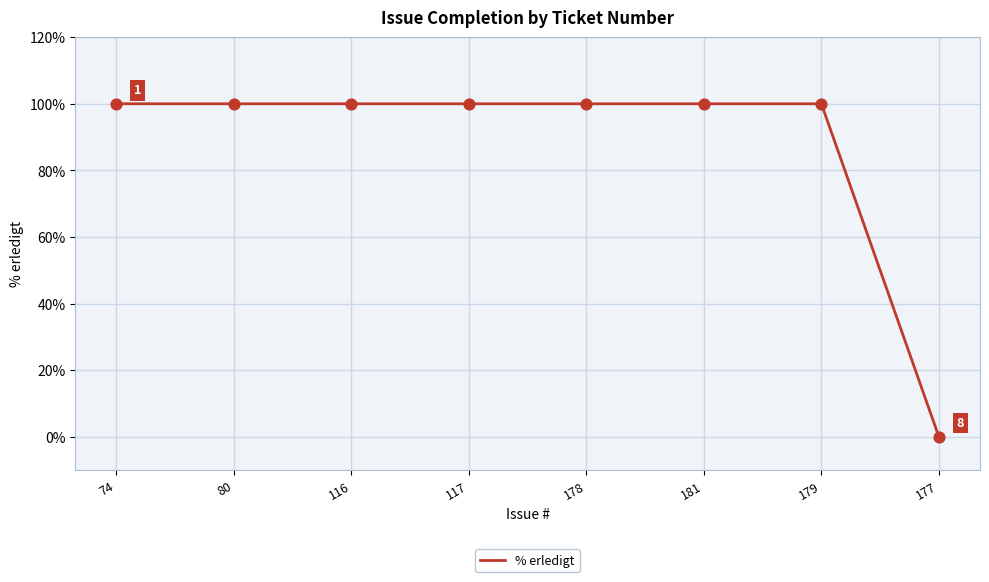

Which has a higher value, 177 or 117?

117